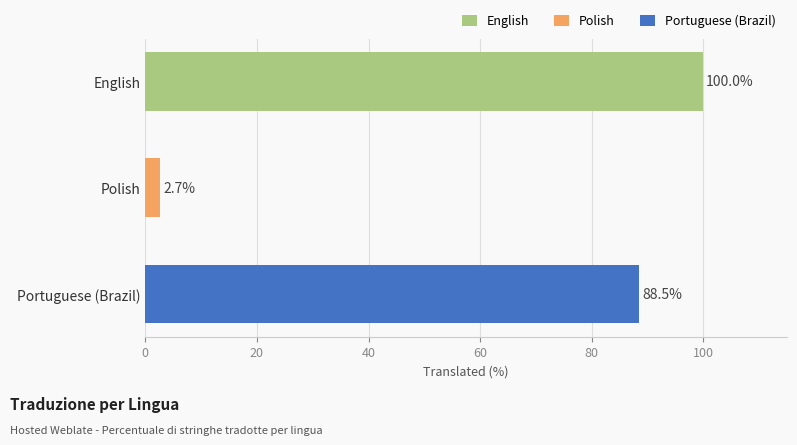

Rank the categories by value from lowest to highest.

Polish, Portuguese (Brazil), English